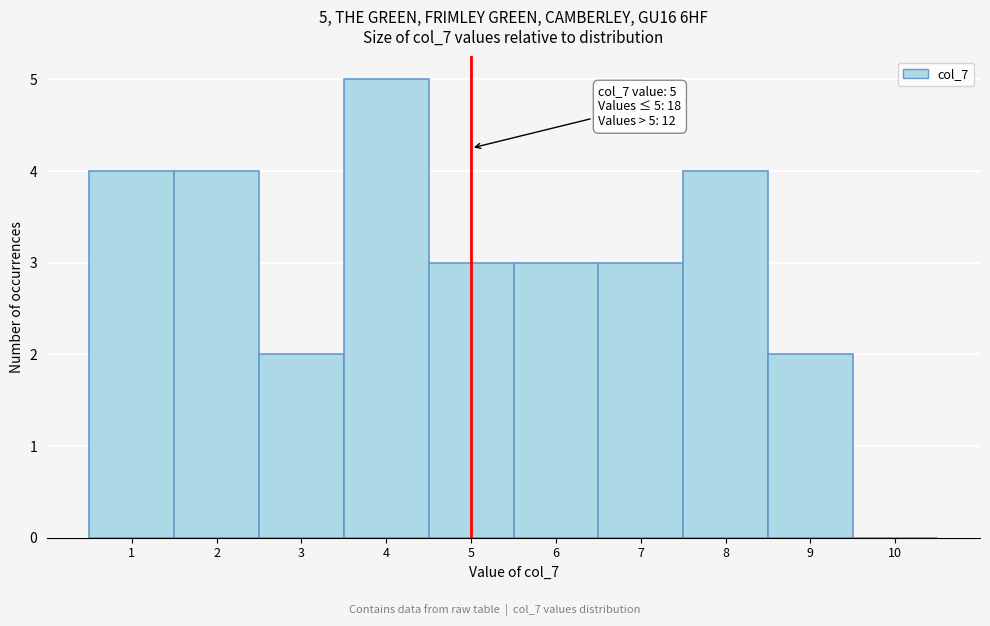

Over which range of the x-axis is the bar tallest?

3.5 to 4.5